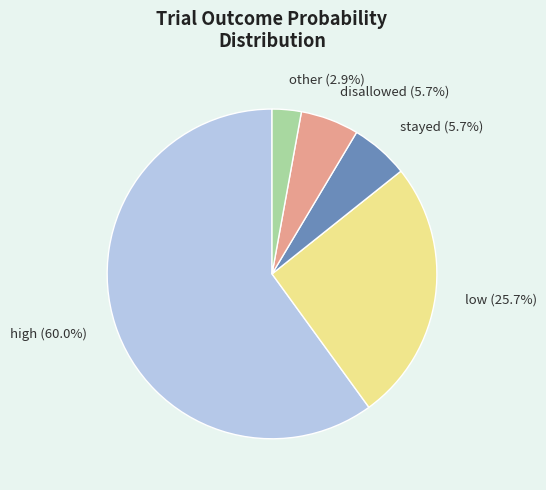

Which has a higher value, other (2.9%) or high (60.0%)?

high (60.0%)